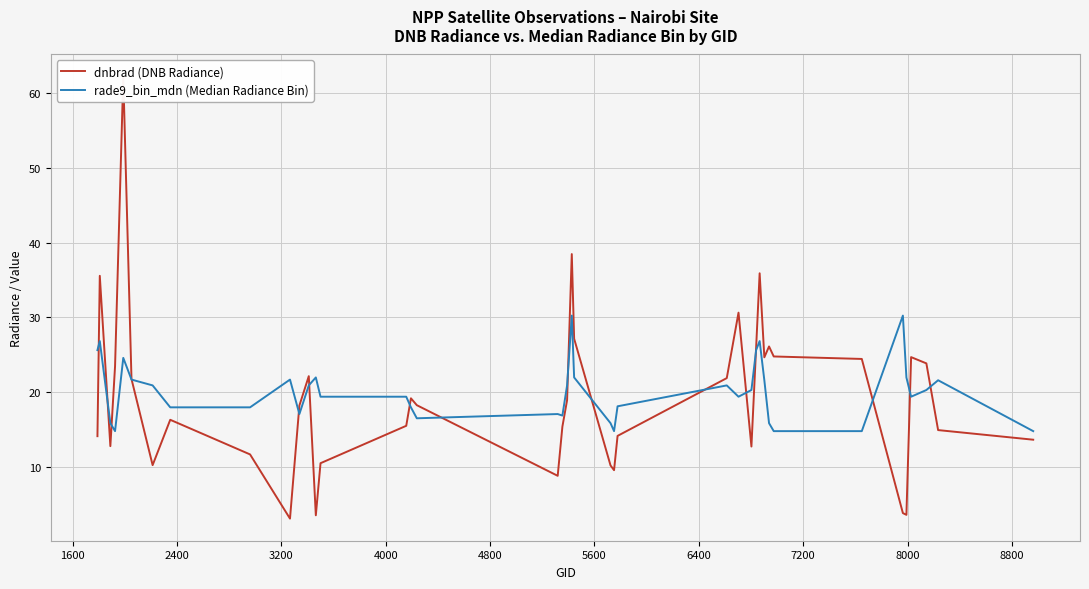

What is the difference between the maximum and minimum values in the rade9_bin_mdn (Median Radiance Bin) series?

15.4